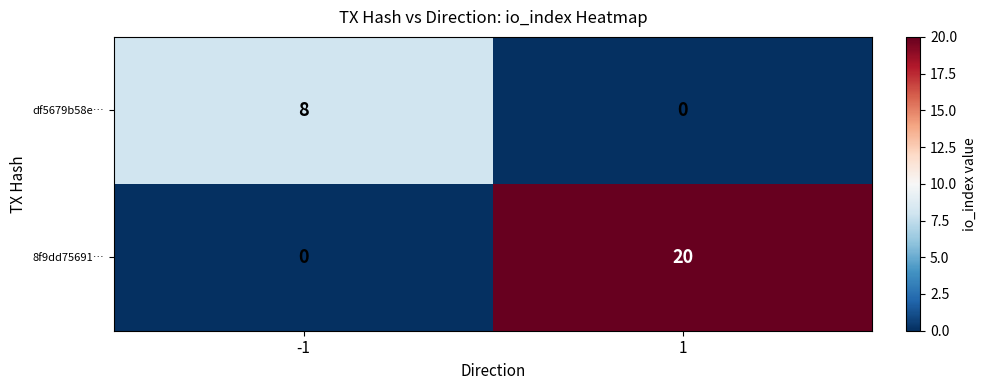

List the series in order of their overall mean, highest first.

8f9dd75691…, df5679b58e…